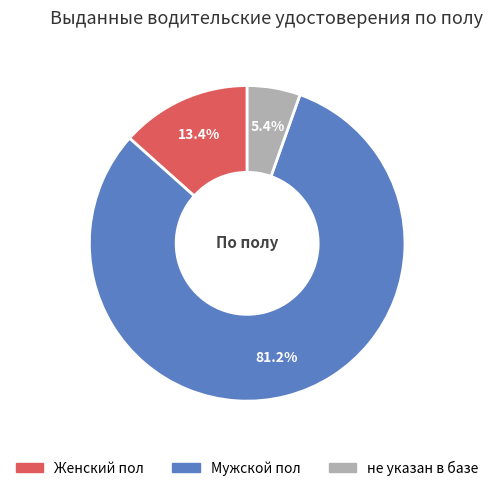

Is it true that не указан в базе is 19% of the pie?

False